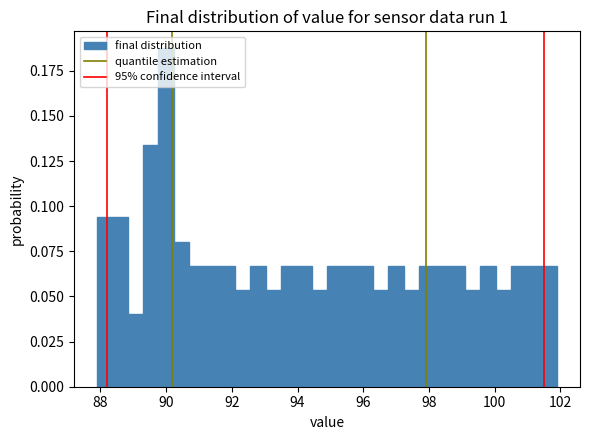

Read against the x-axis, roughly where is the centre of the tallest bar?

90.0